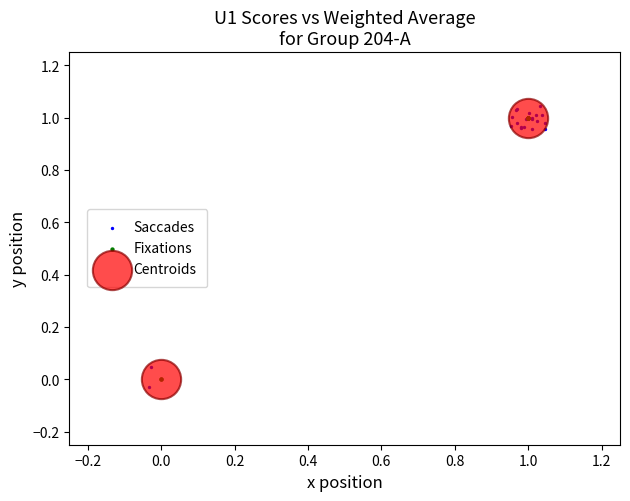

What are all the series names shown in the legend?

Saccades, Fixations, Centroids